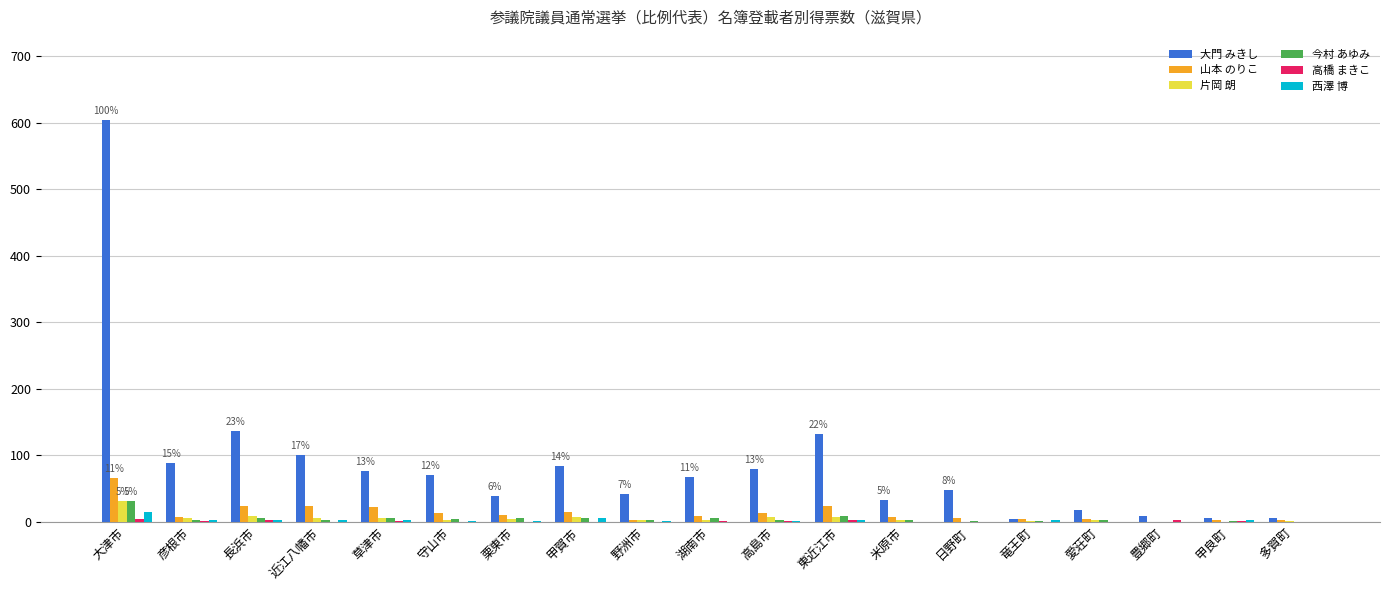

Where is 大門 みきし nearest to the value 304?

長浜市